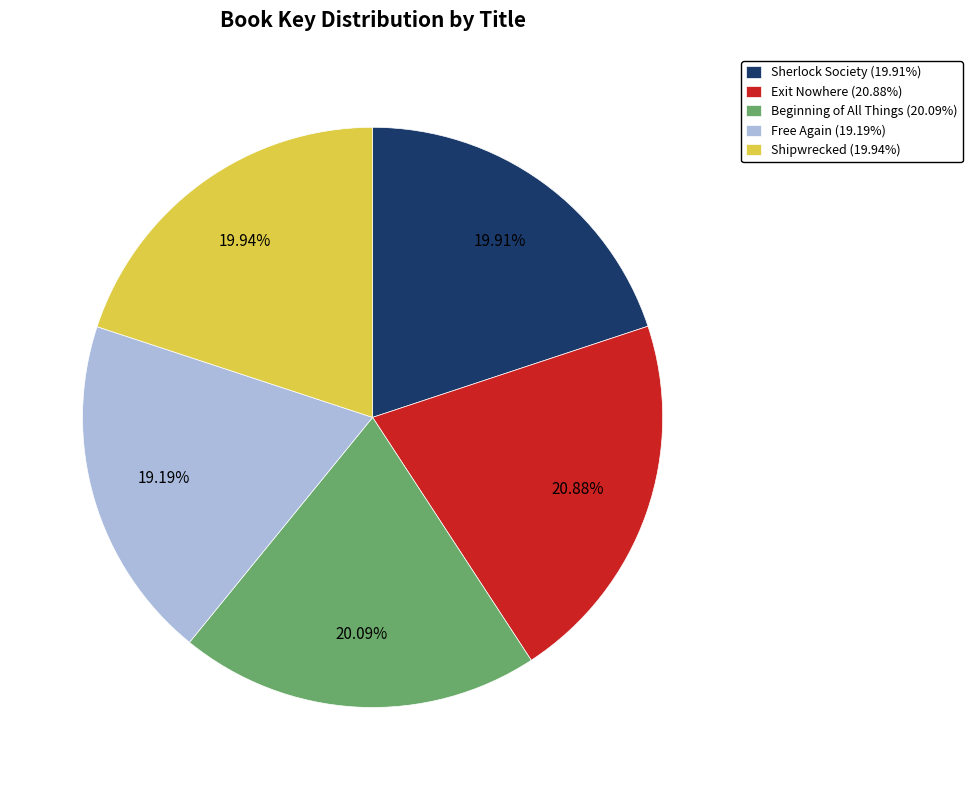

Count the number of slices in the pie.

5